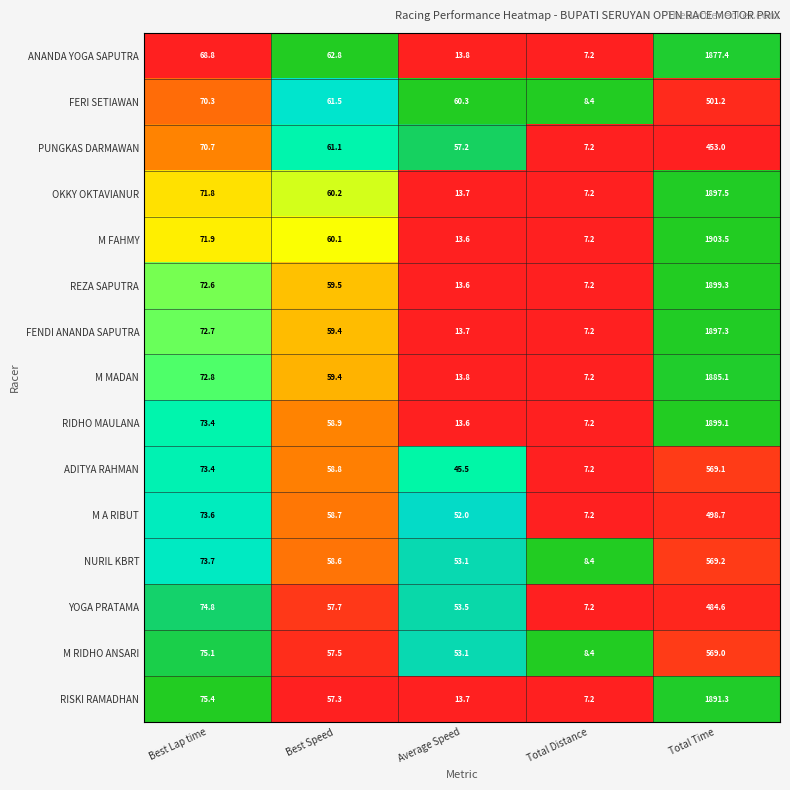

Which series has the largest total across all categories?

M FAHMY